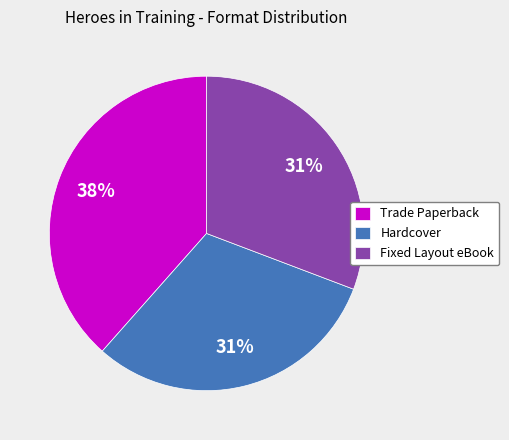

Which category has the biggest portion of the pie?

Trade Paperback